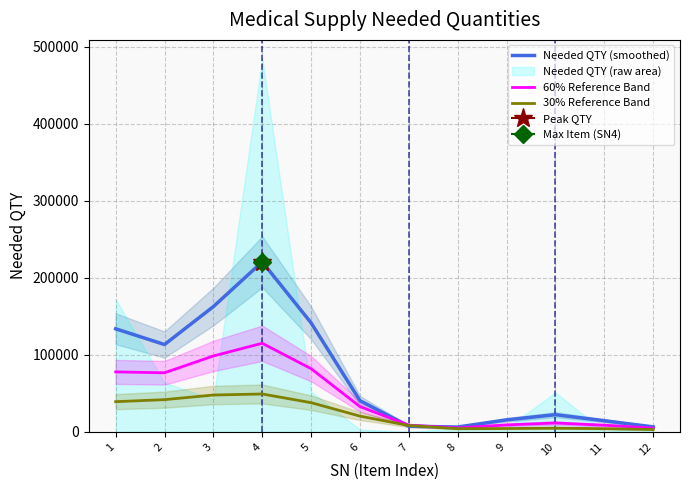

Is it true that 60% Reference Band equals 7416.0 at 8?

False